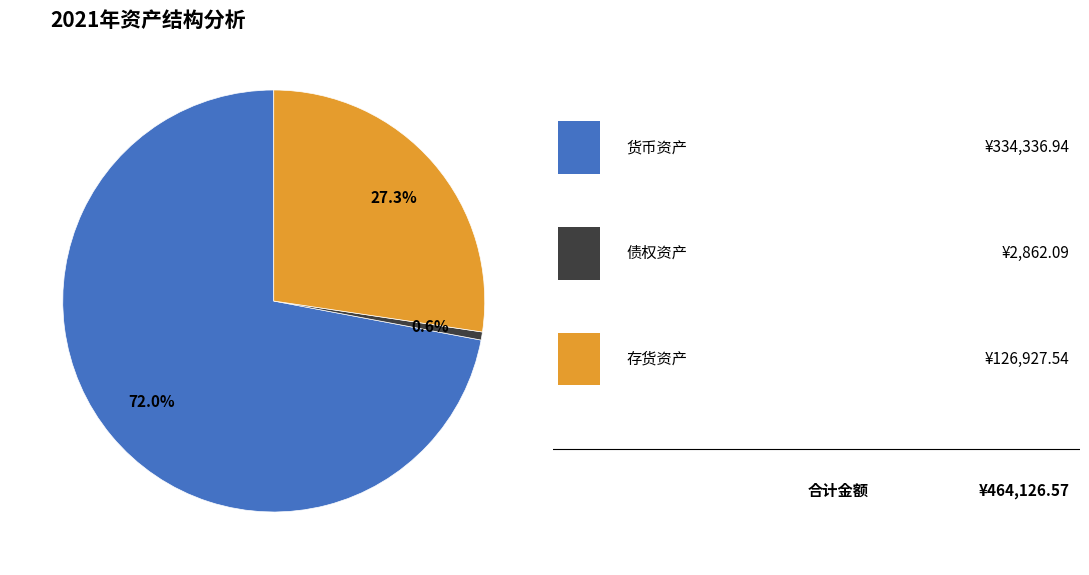

To the nearest percent, what is the difference between the largest and smallest slice percentages?

71%